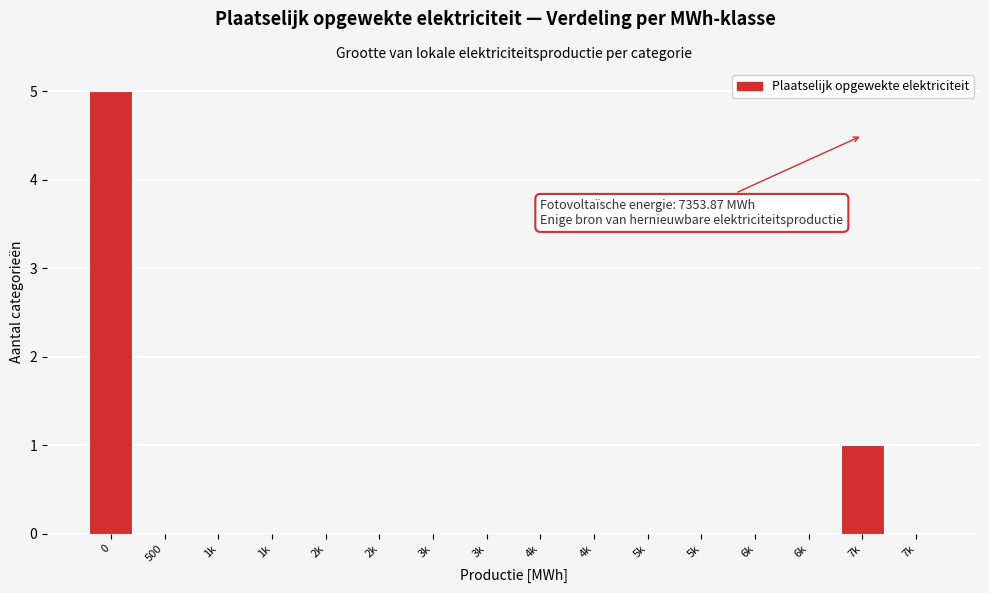

How many series are shown in this chart?

1